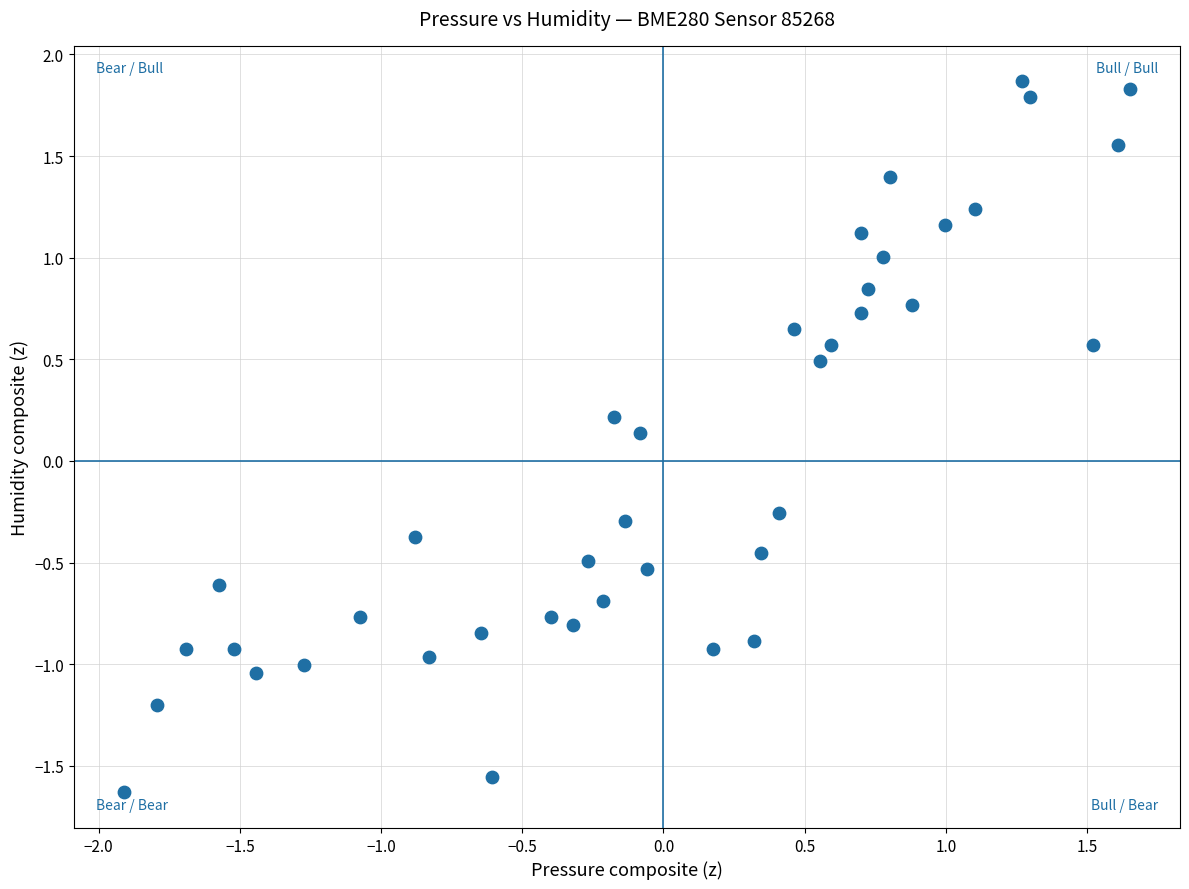

What is the range of X values (max minus min)?

3.6